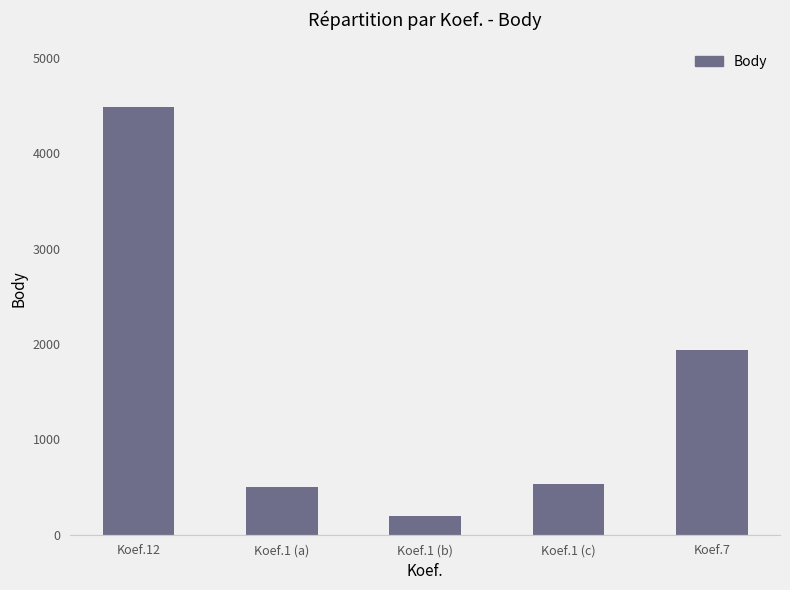

What is the change in value from Koef.12 to Koef.7?

-2548